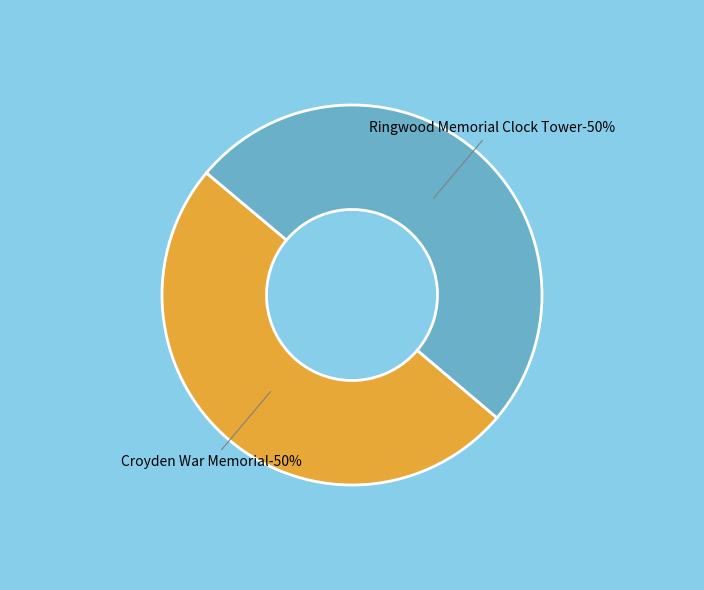

True or false: Ringwood Memorial Clock Tower accounts for 55% of the total.

False